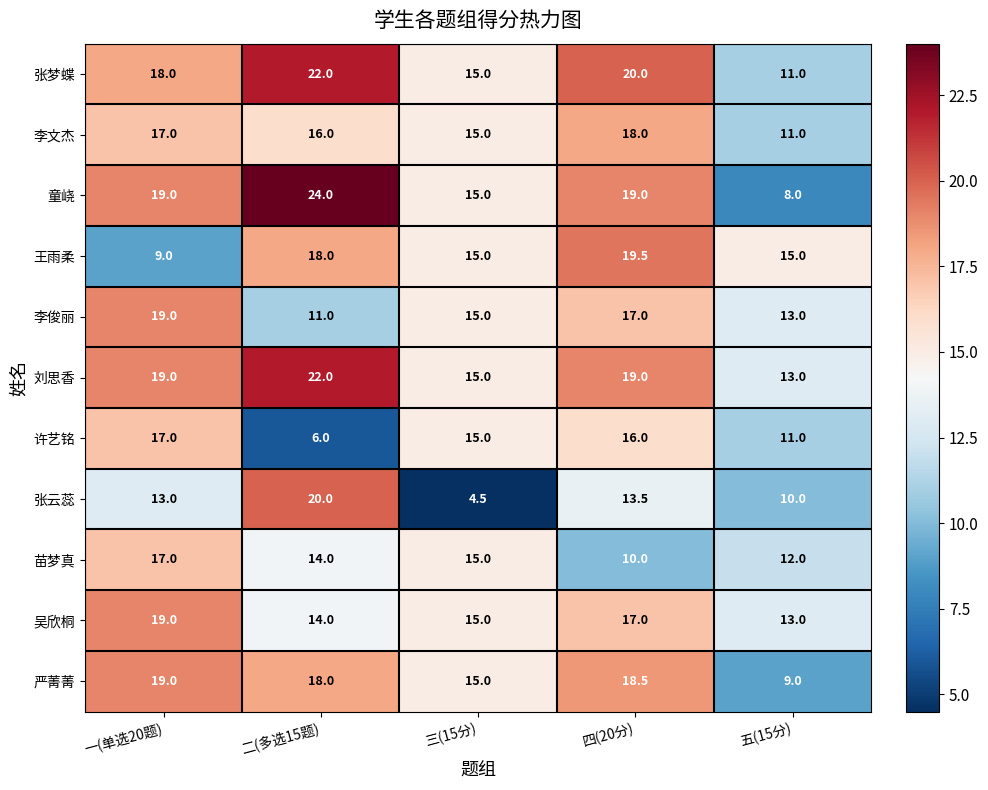

Read the 李俊丽 value at 四(20分).

17.0